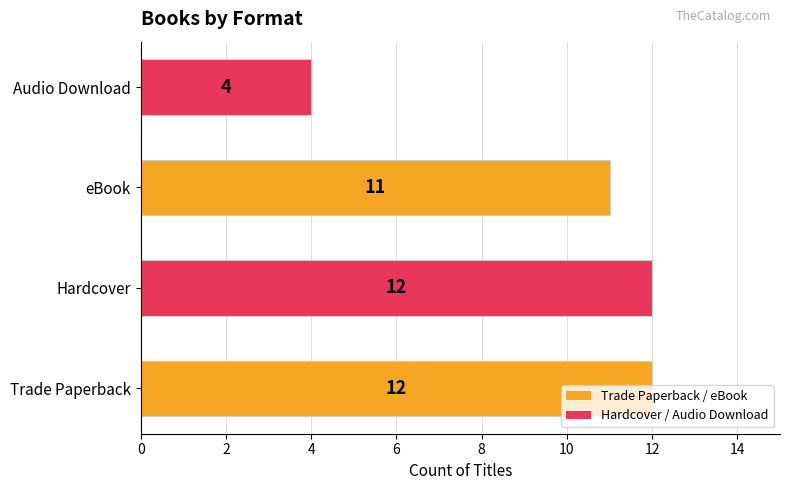

What is the change in value from eBook to Audio Download?

-7